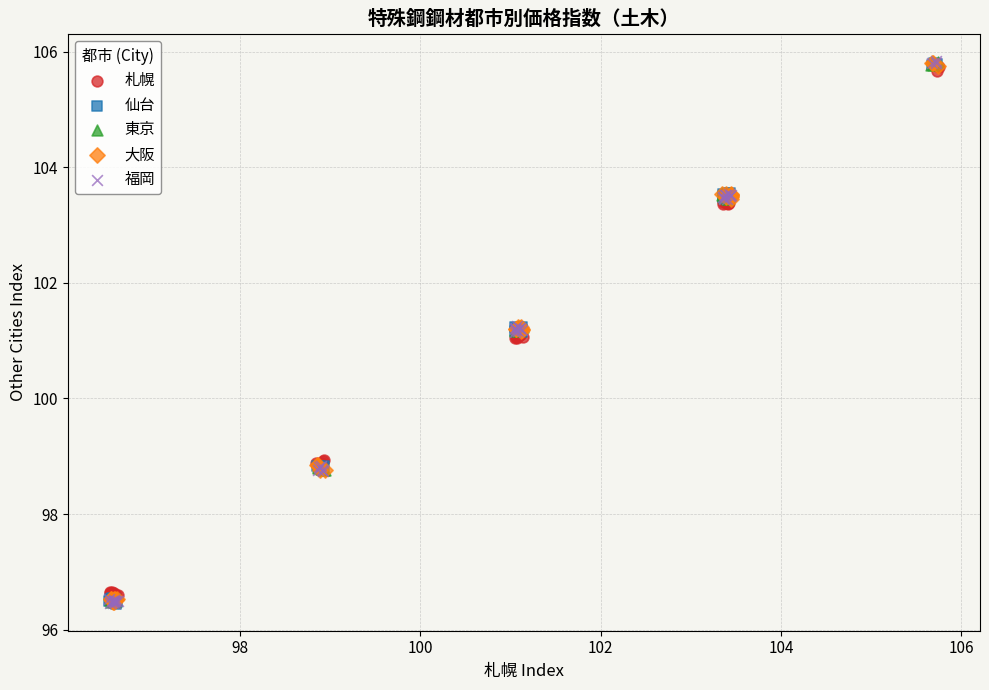

Which series has the largest Y range (max minus min)?

福岡